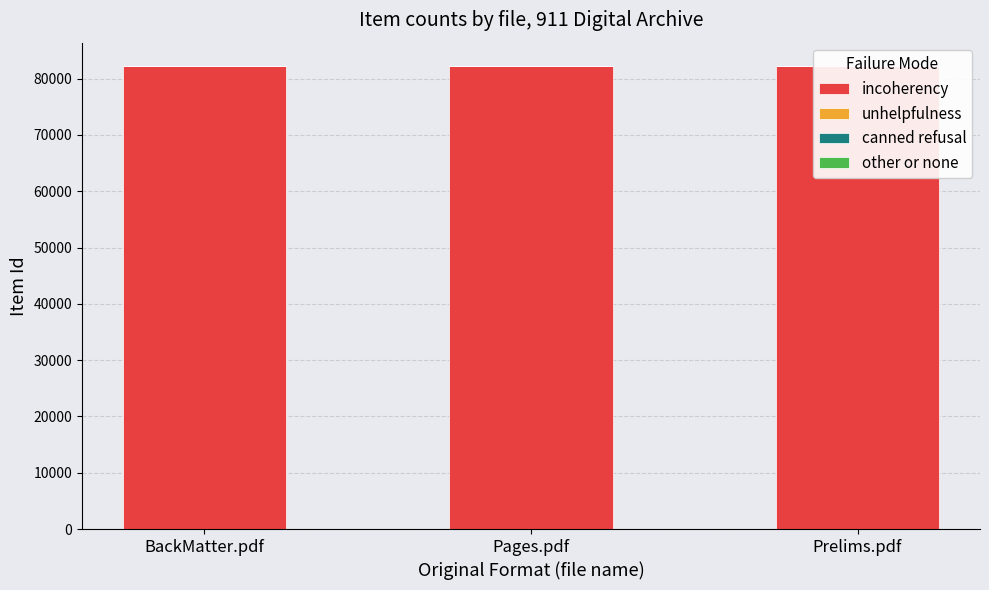

At how many categories does at least one series exceed 12852?

3